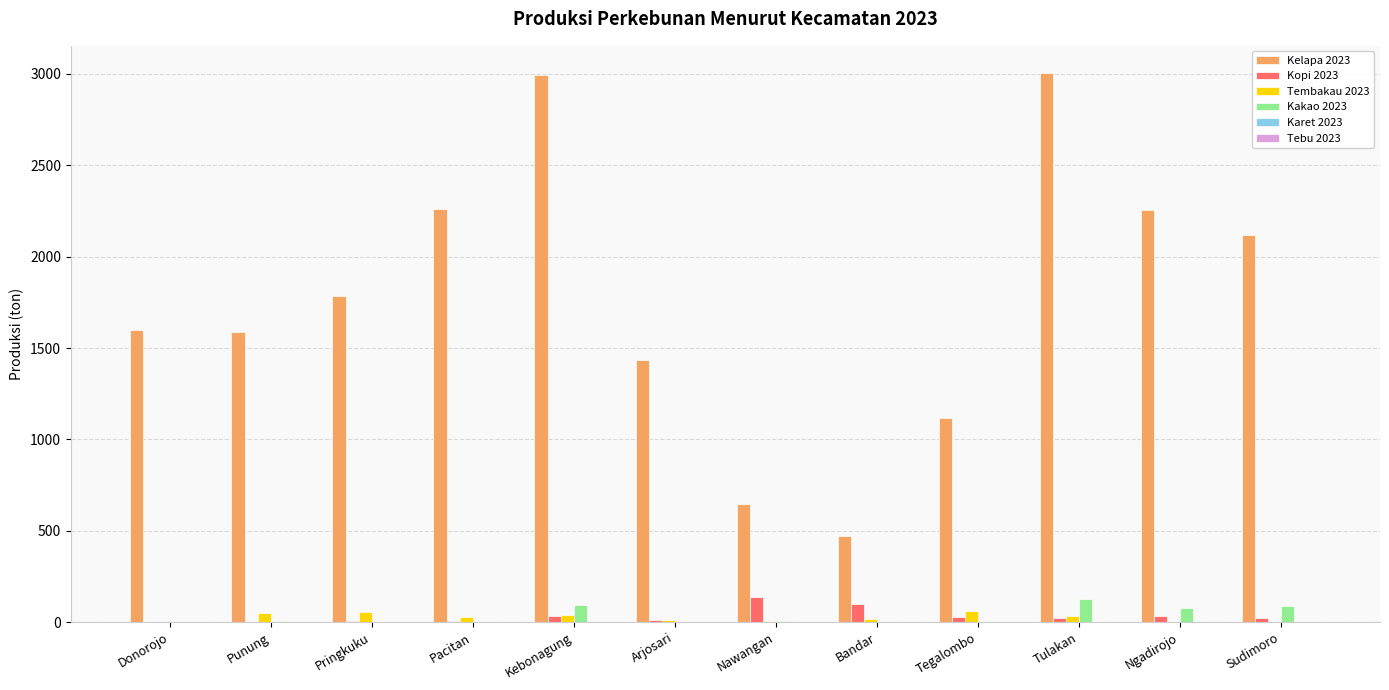

Is the value of Tembakau 2023 at Punung greater than the value of Kelapa 2023 at Arjosari?

No